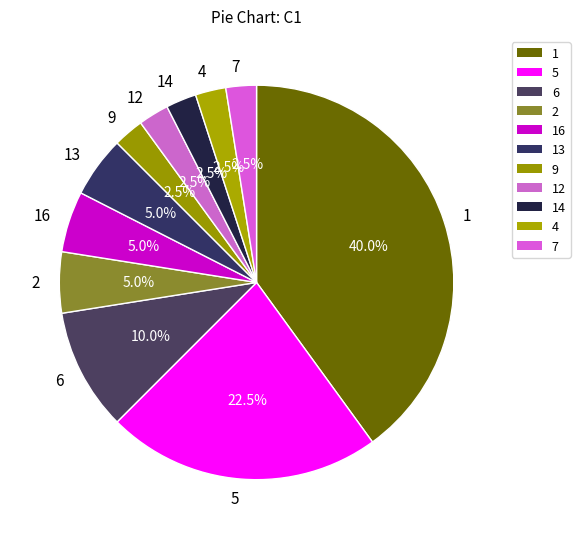

What is the ratio of the value at 16 to the value at 2?

1.0